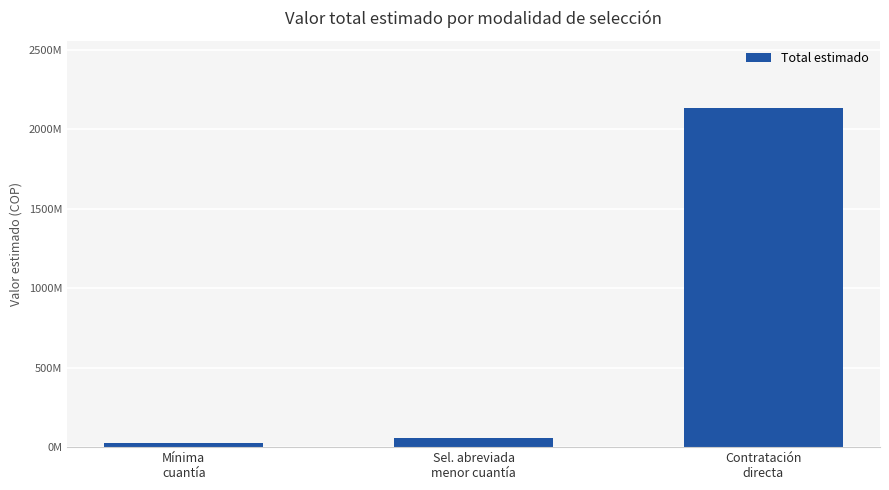

What is the label of the 2nd bar from the left?

Sel. abreviada
menor cuantía